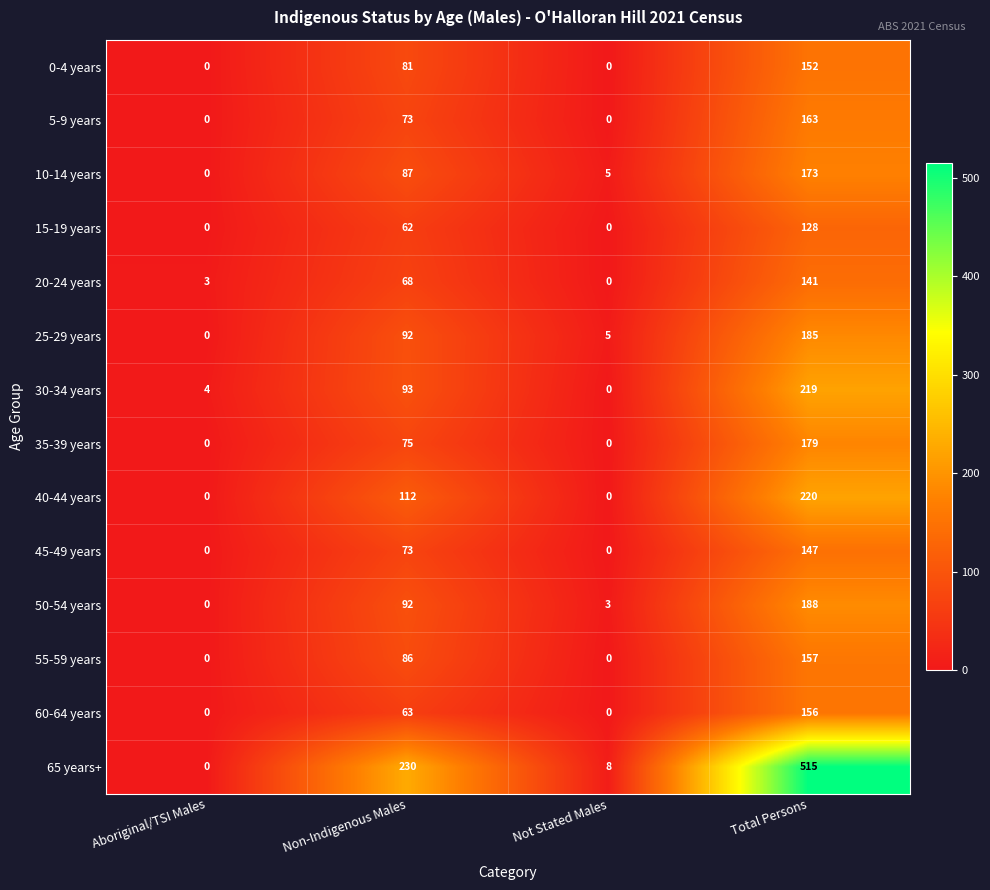

What is the sum of the 40-44 years values at Total Persons and Not Stated Males?

220